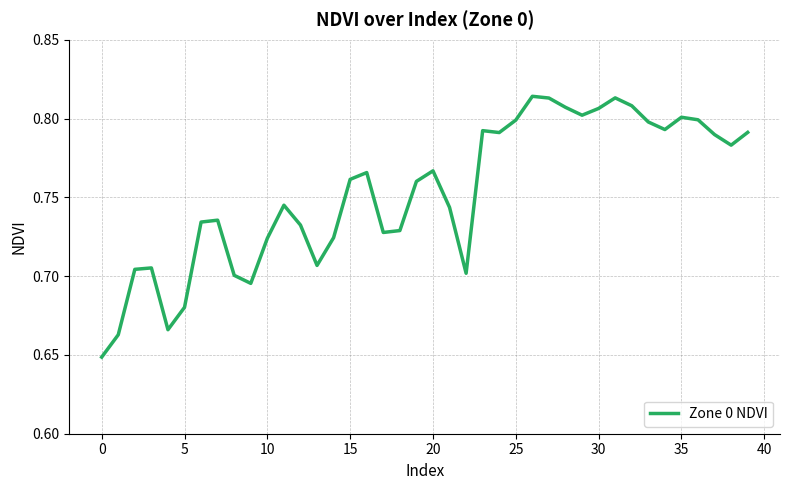

What is the smallest value displayed?

0.6